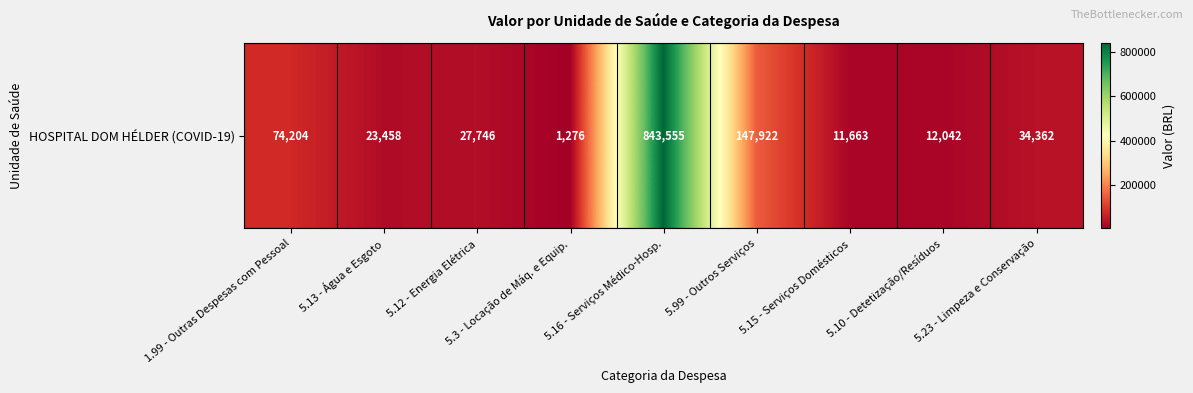

Which label corresponds to the largest value in the chart?

5.16 - Serviços Médico-Hosp.